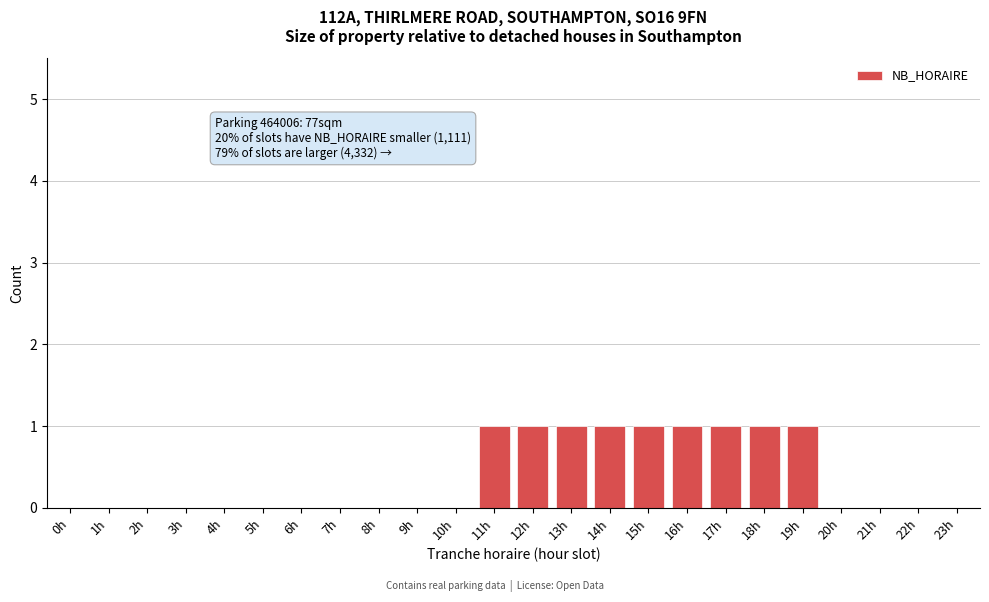

Reading left to right, extract all data points from this chart.

0h=0	1h=0	2h=0	3h=0	4h=0	5h=0	6h=0	7h=0	8h=0	9h=0	10h=0	11h=1	12h=1	13h=1	14h=1	15h=1	16h=1	17h=1	18h=1	19h=1	20h=0	21h=0	22h=0	23h=0